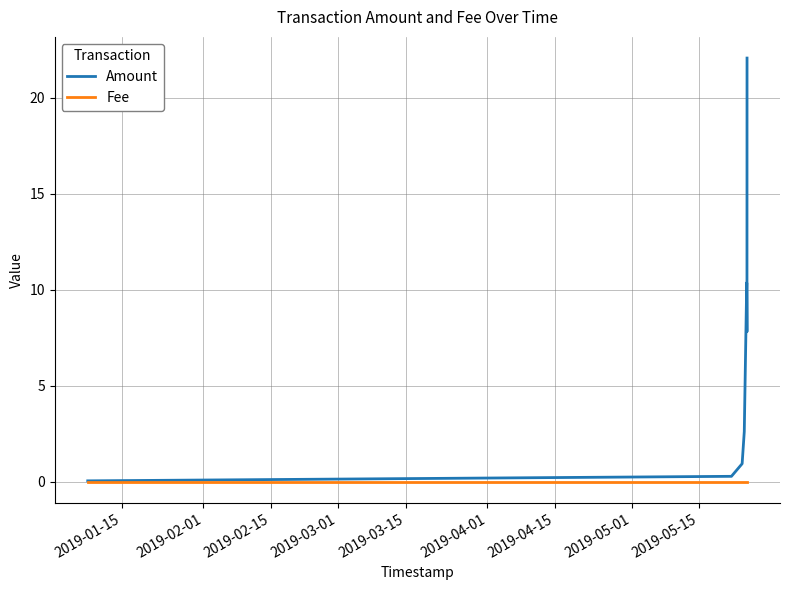

Which series has the largest total across all categories?

Amount